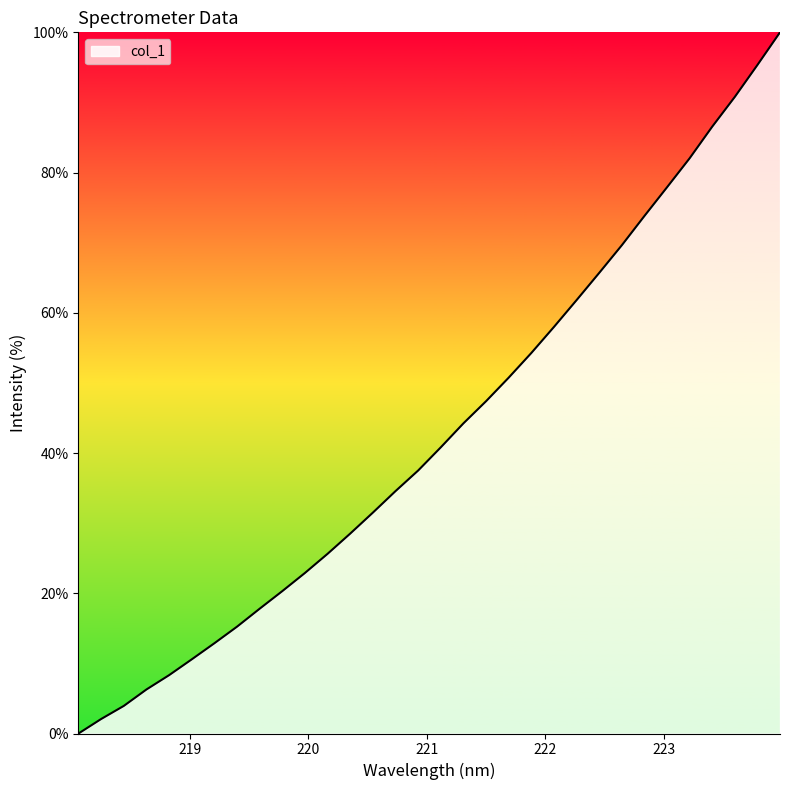

What is the maximum value shown in the chart?

100.0